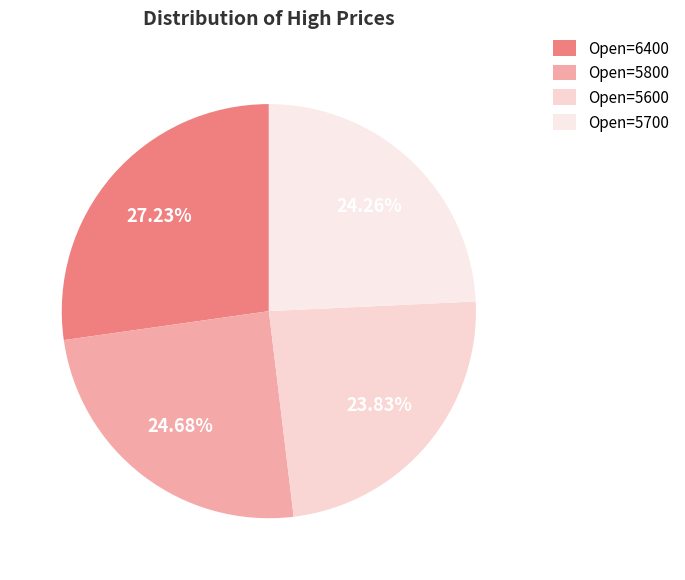

Rank the categories by value from highest to lowest.

6400, 5800, 5700, 5600